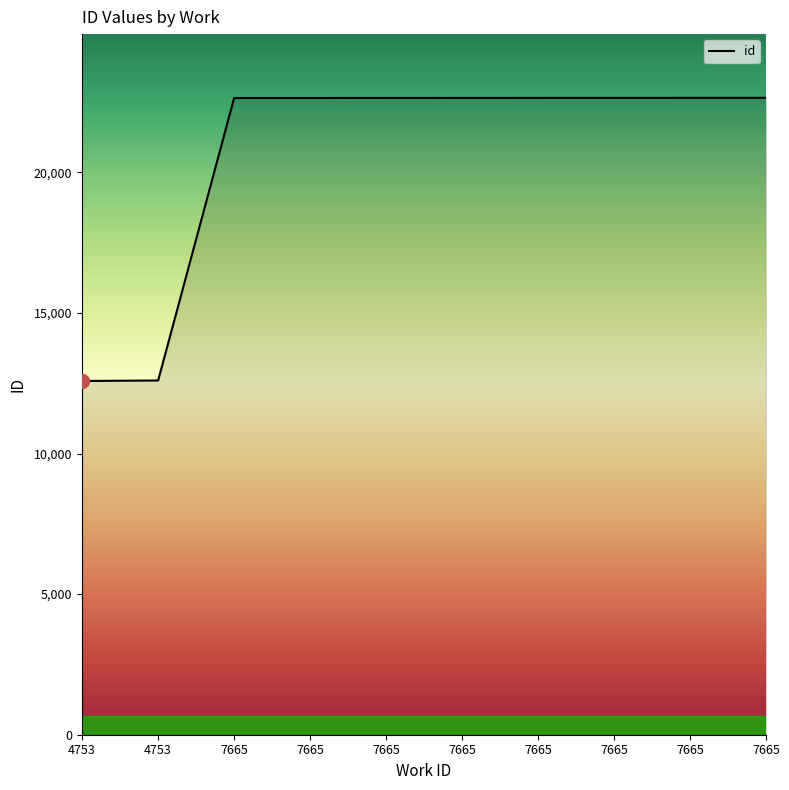

List the labels in order of value, smallest first.

4753, 4753, 7665, 7665, 7665, 7665, 7665, 7665, 7665, 7665